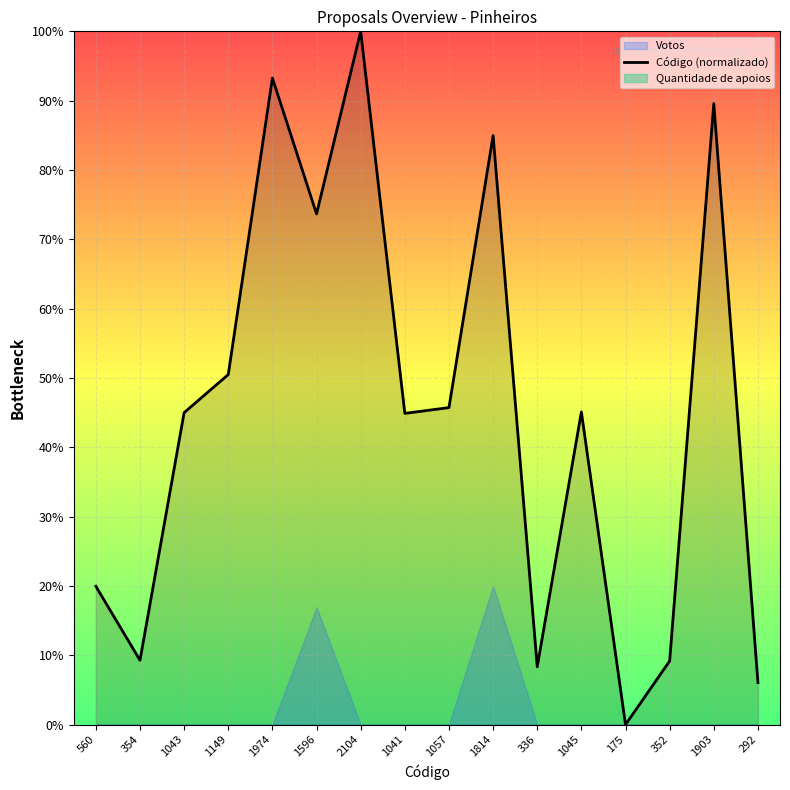

What is the label of the 4th point from the right?

175